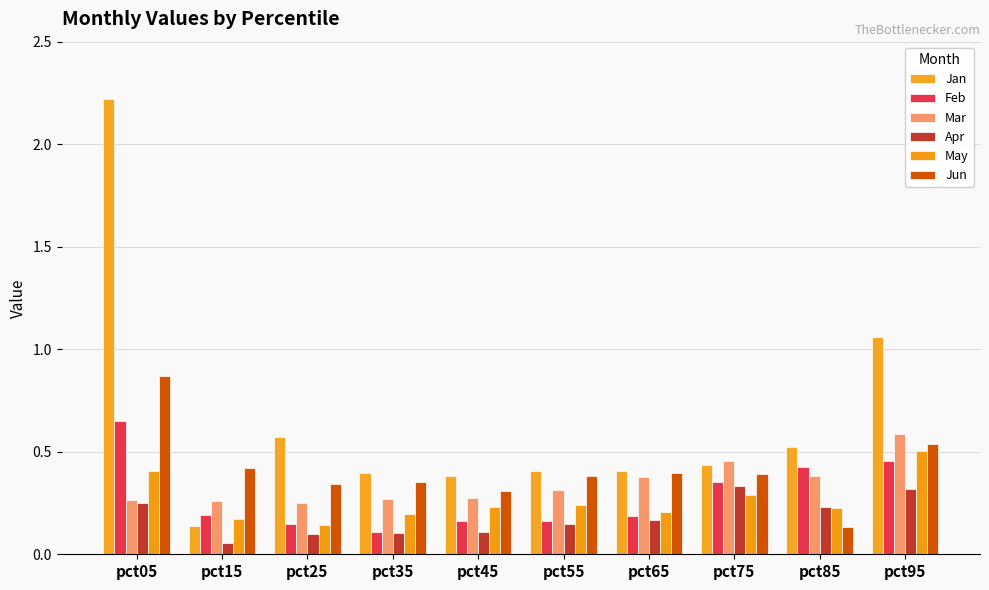

How many Feb values are between 0 and 1?

10